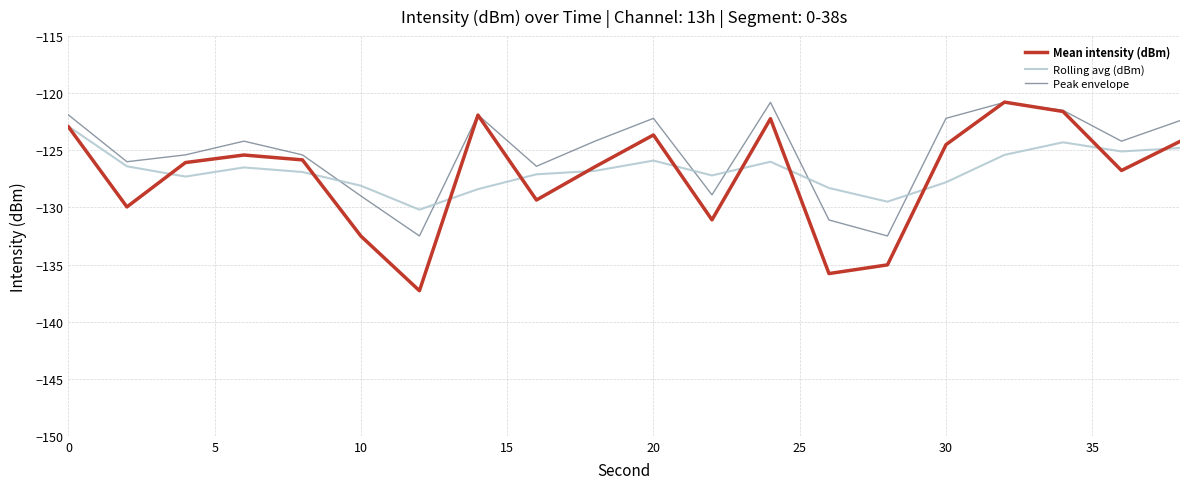

How many interior local valleys does the Mean intensity (dBm) series have?

6